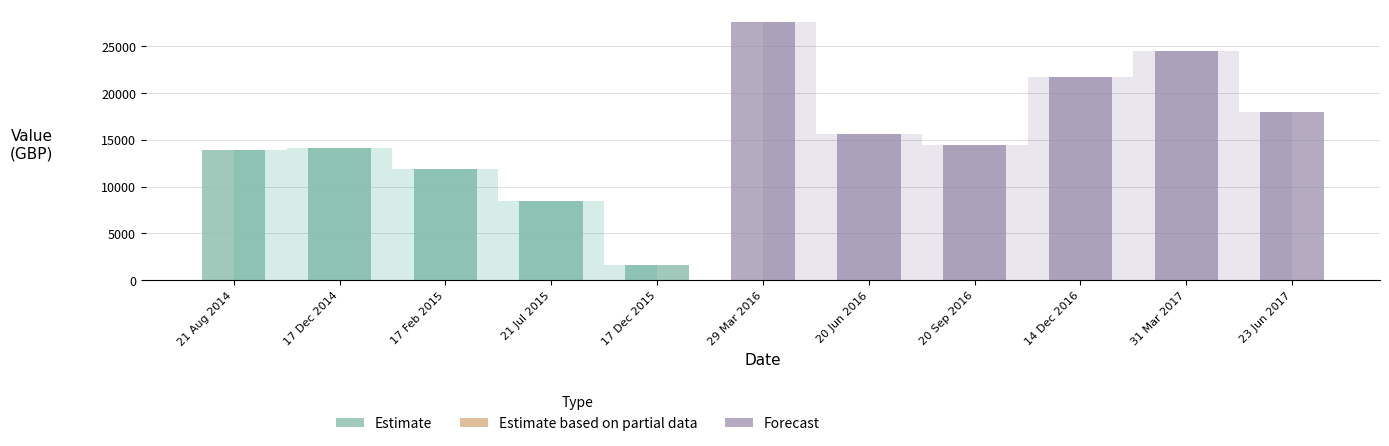

Reading left to right, extract all data points from this chart.

13870.0	14080.0	11841.5	8468.5	1637.4	27573.2	15576.8	14492.5	21761.2	24532.4	17961.3